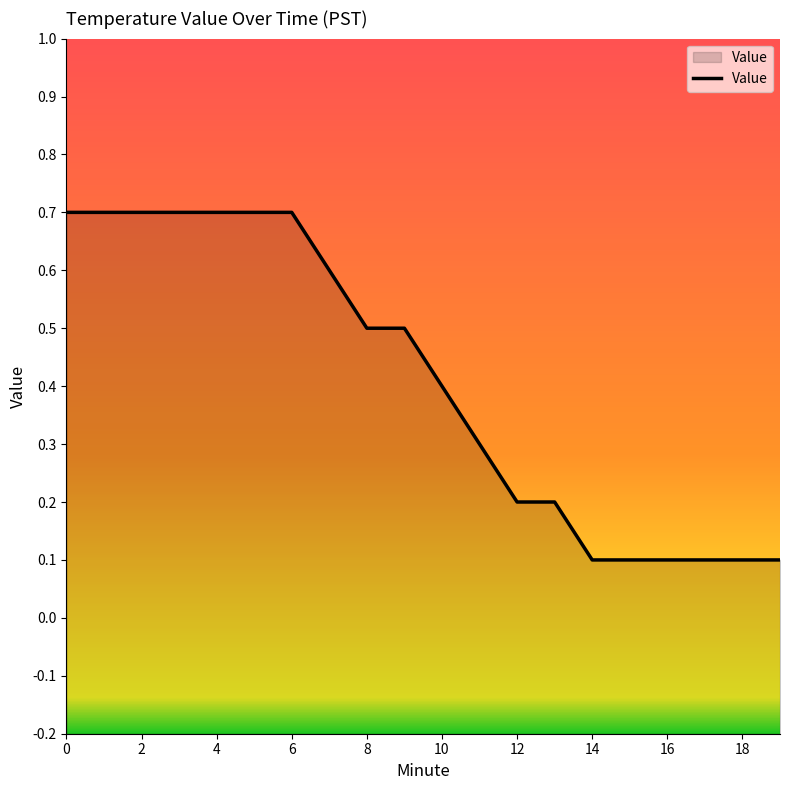

What is the label of the 6th point from the right?

14